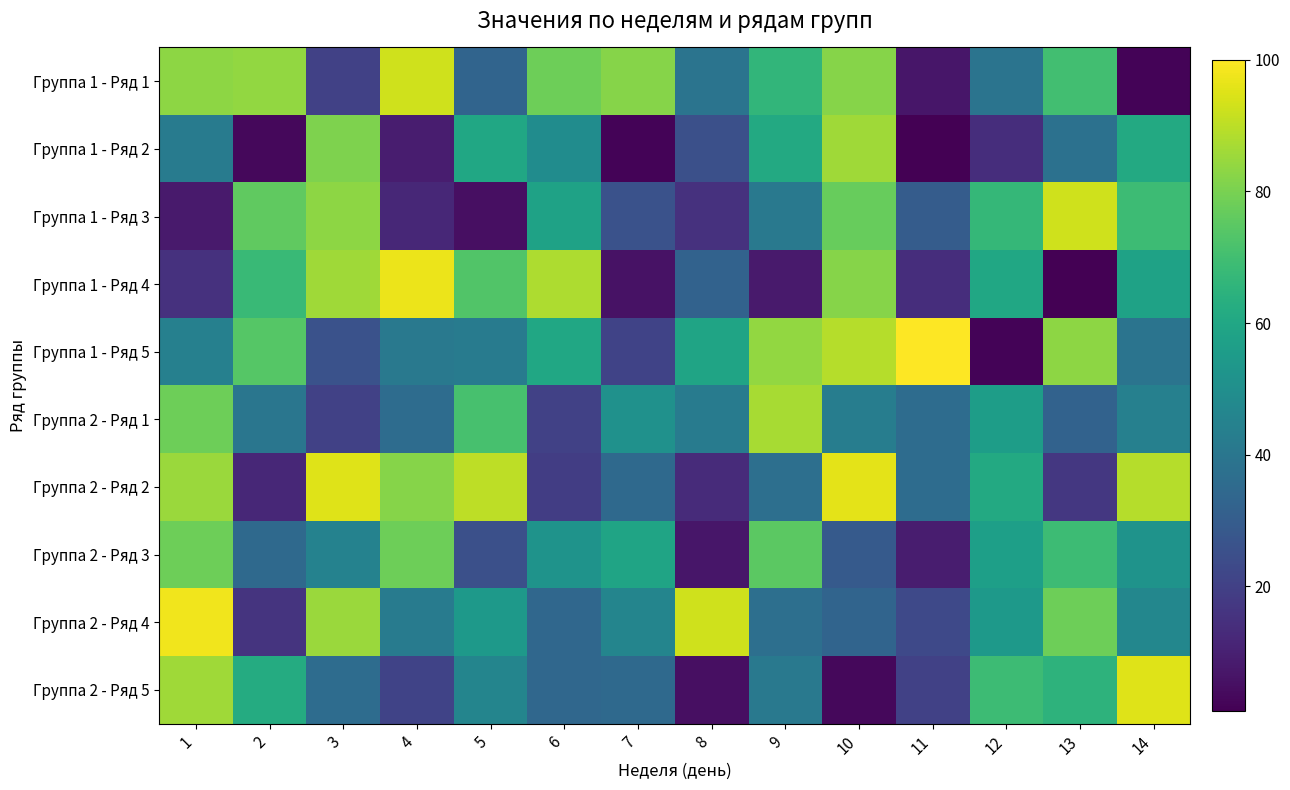

Reading left to right, extract all data points from this chart.

Группа 1 - Ряд 1: 1=83	2=84	3=20	4=93	5=33	6=78	7=82	8=39	9=66	10=82	11=7	12=39	13=70	14=2
Группа 1 - Ряд 2: 1=42	2=3	3=81	4=9	5=60	6=49	7=2	8=25	9=61	10=86	11=1	12=14	13=38	14=61
Группа 1 - Ряд 3: 1=8	2=76	3=83	4=12	5=5	6=58	7=26	8=15	9=41	10=77	11=30	12=67	13=93	14=69
Группа 1 - Ряд 4: 1=15	2=68	3=86	4=97	5=73	6=88	7=6	8=32	9=8	10=82	11=14	12=60	13=1	14=58
Группа 1 - Ряд 5: 1=44	2=74	3=26	4=41	5=42	6=60	7=21	8=59	9=84	10=89	11=100	12=2	13=83	14=39
Группа 2 - Ряд 1: 1=78	2=40	3=20	4=36	5=71	6=20	7=51	8=42	9=87	10=43	11=36	12=56	13=32	14=44
Группа 2 - Ряд 2: 1=85	2=12	3=95	4=82	5=90	6=19	7=35	8=13	9=37	10=96	11=36	12=61	13=17	14=89
Группа 2 - Ряд 3: 1=78	2=35	3=45	4=78	5=25	6=52	7=59	8=7	9=75	10=29	11=9	12=57	13=69	14=52
Группа 2 - Ряд 4: 1=98	2=16	3=85	4=42	5=54	6=34	7=46	8=93	9=37	10=33	11=23	12=54	13=78	14=47
Группа 2 - Ряд 5: 1=86	2=62	3=36	4=21	5=46	6=34	7=35	8=5	9=41	10=3	11=20	12=69	13=65	14=95